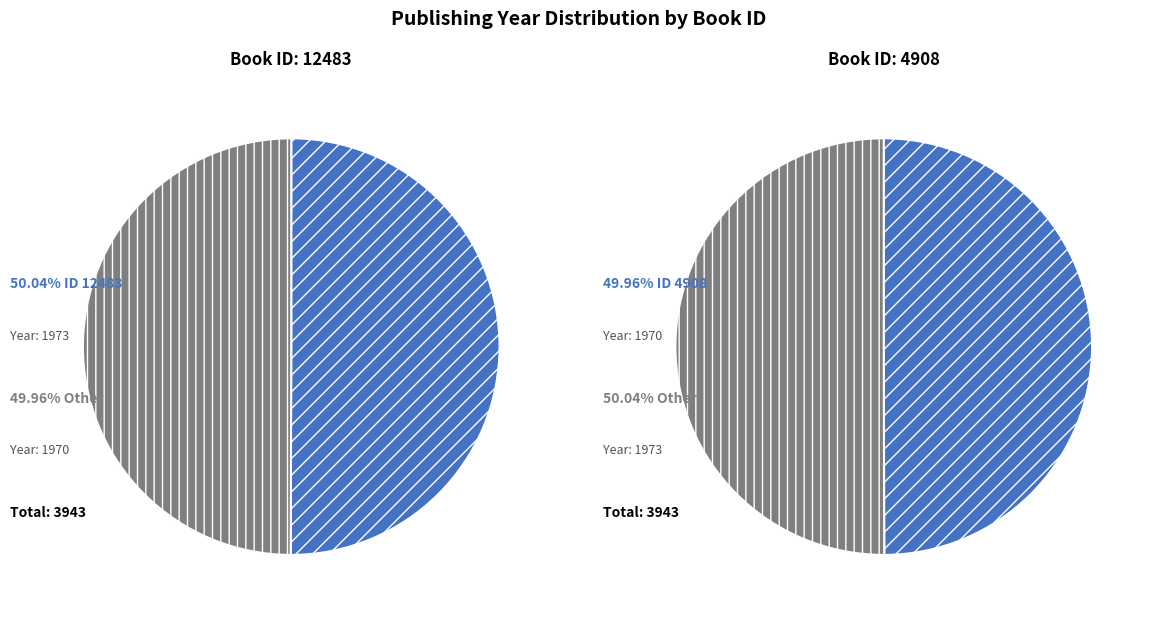

What percentage is NOT represented by 4908?

50.0%